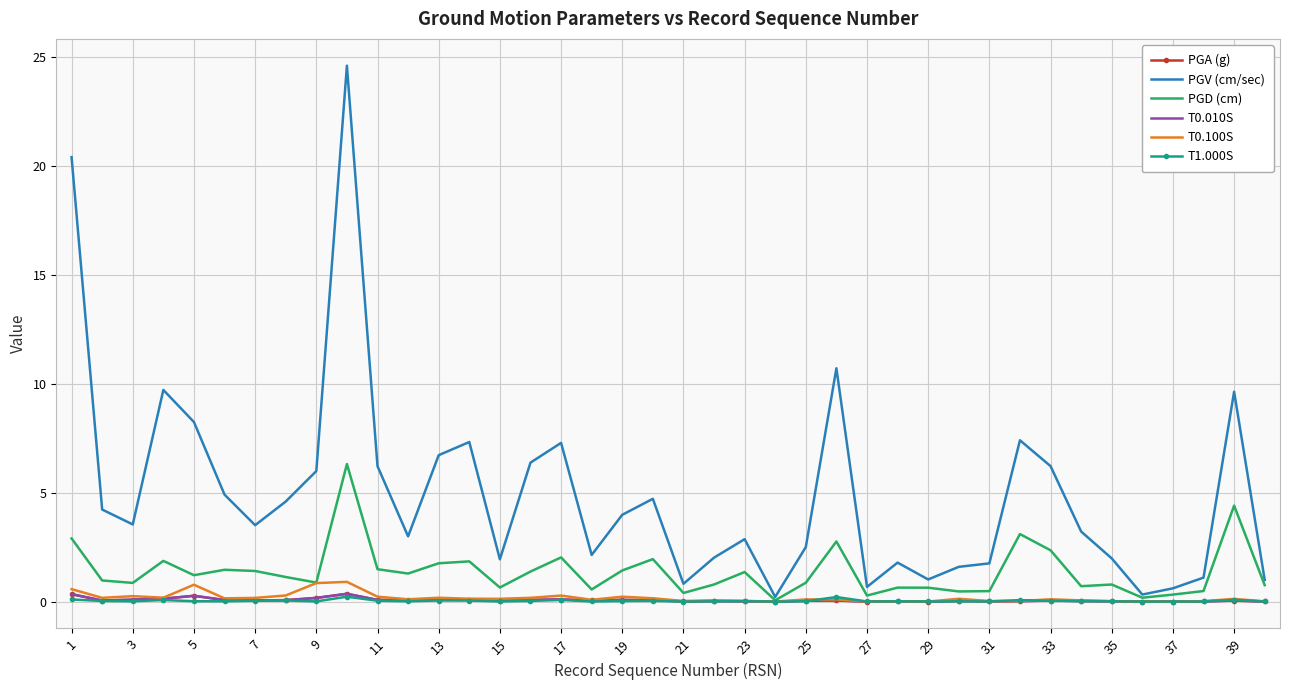

What is the sum of all PGA (g) values?

2.8